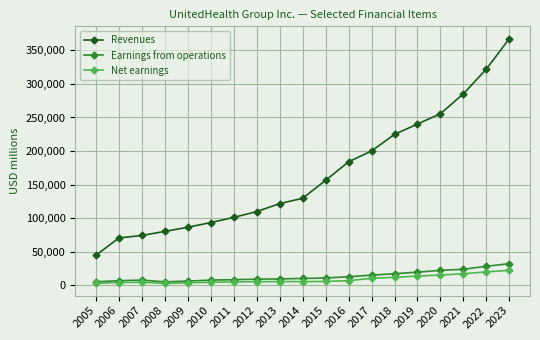

What is the maximum value shown in the chart?

367533